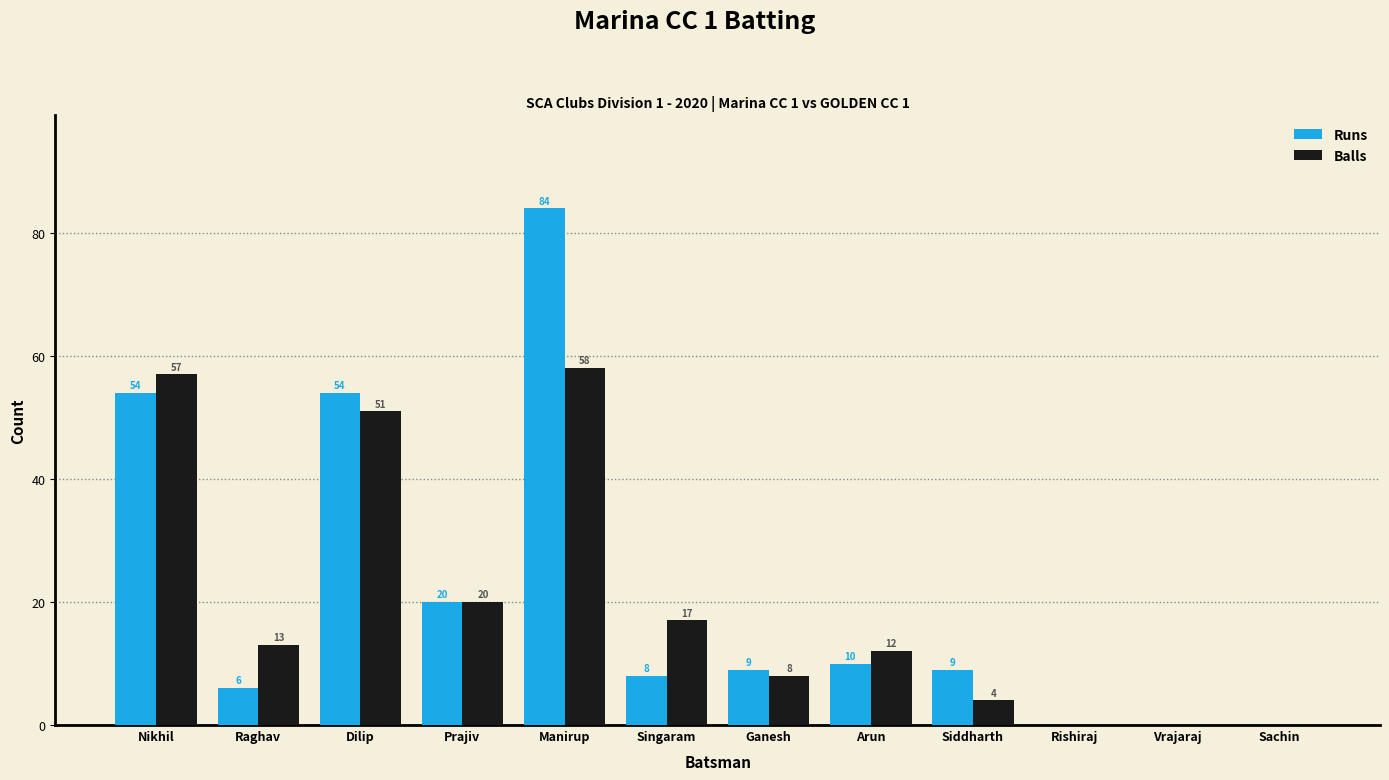

Is the value of Runs at Dilip greater than the value of Balls at Prajiv?

Yes